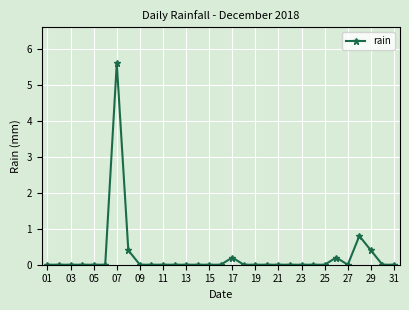

What is the maximum value shown in the chart?

5.6